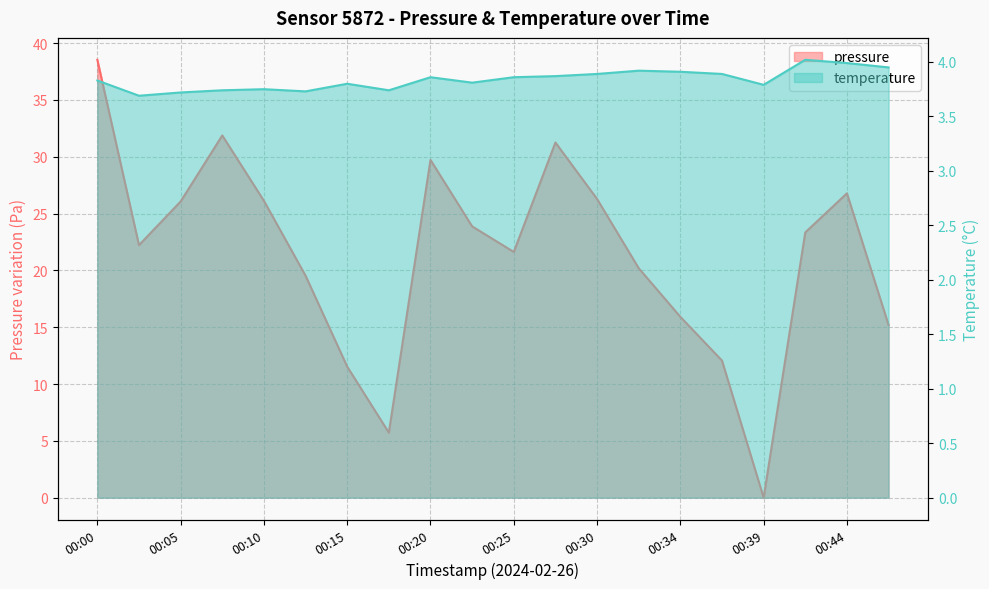

At which label is pressure closest to 19?

00:13